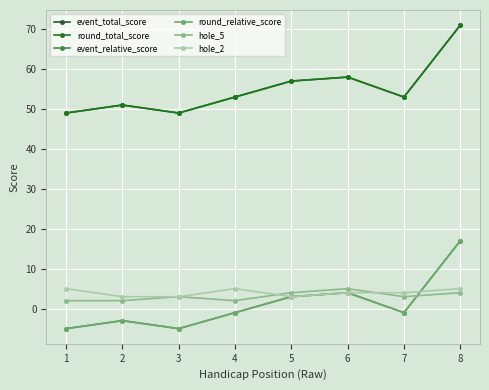

What value does the hole_5 series have at 1?

2